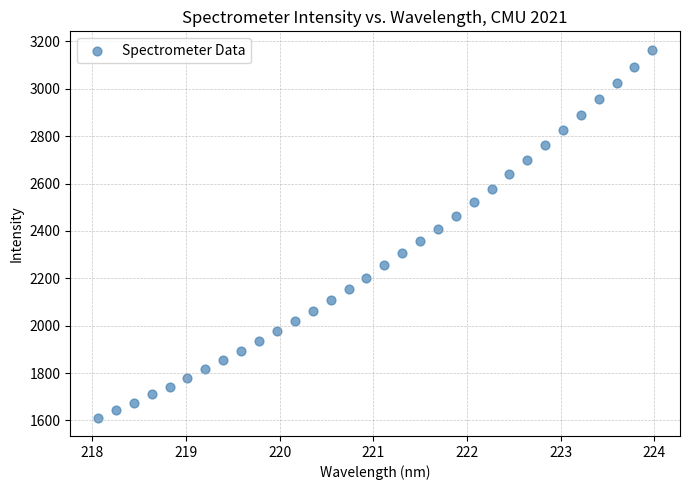

What is the range of X values (max minus min)?

5.9